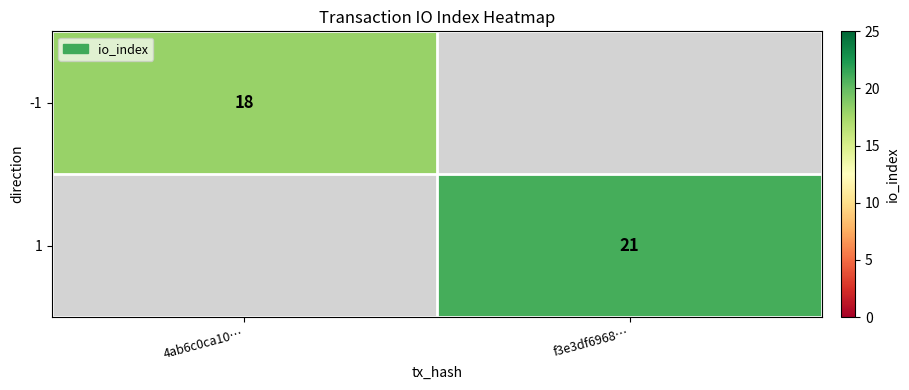

True or false: 1 has a value of 5 at f3e3df6968….

False